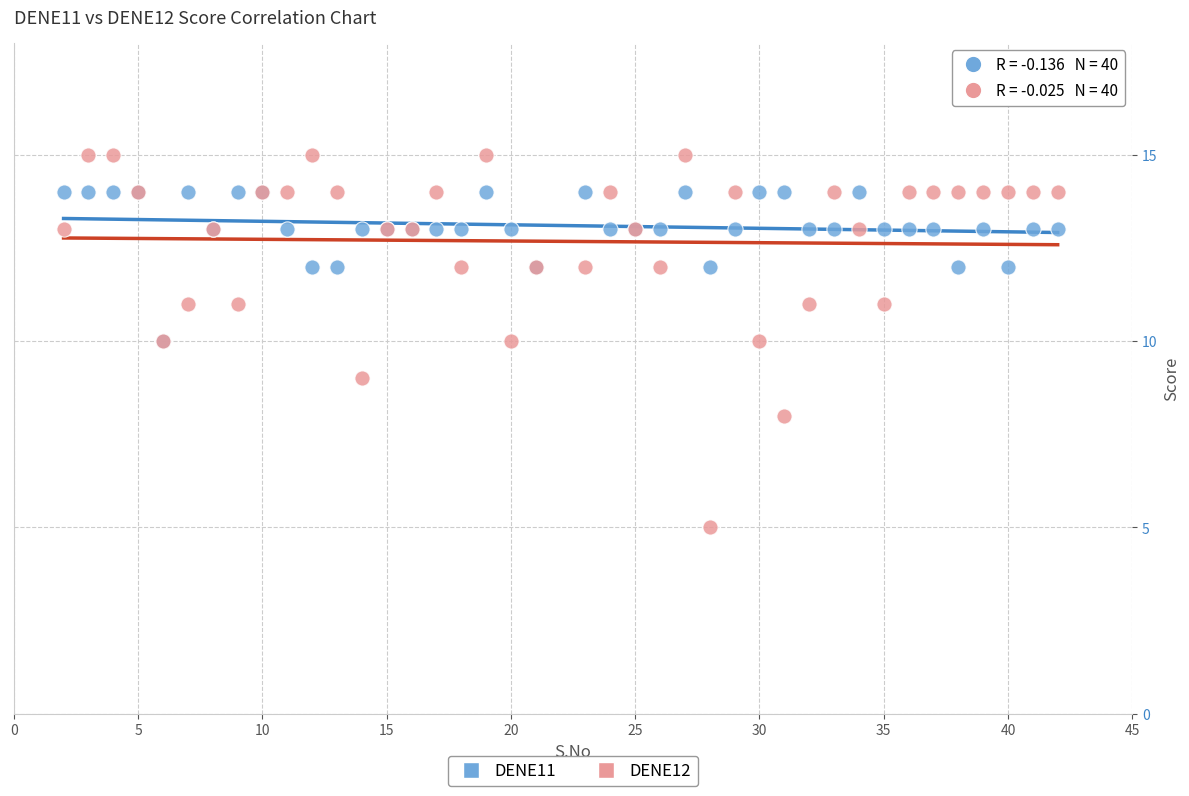

Which series contains the lowest Y value?

DENE12